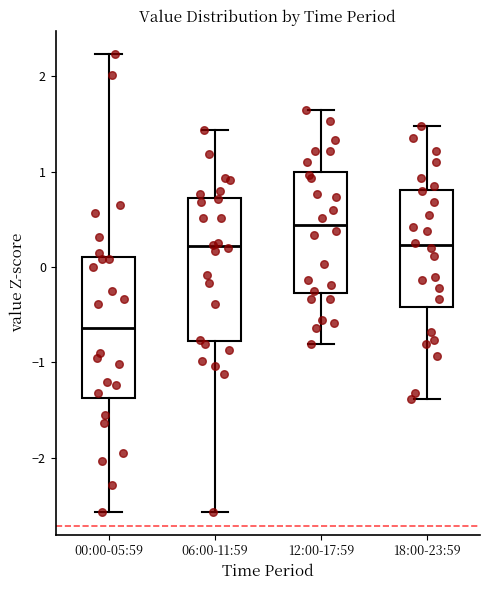

Which box has the highest median line?

12:00-17:59